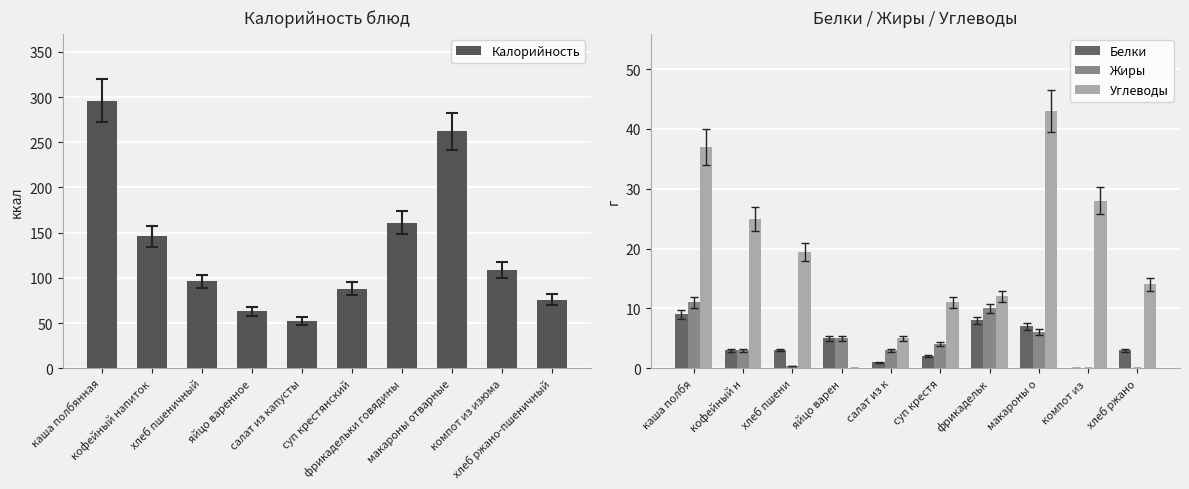

Is the value of Белки at фрикадельк greater than the value of Жиры at хлеб ржано?

Yes